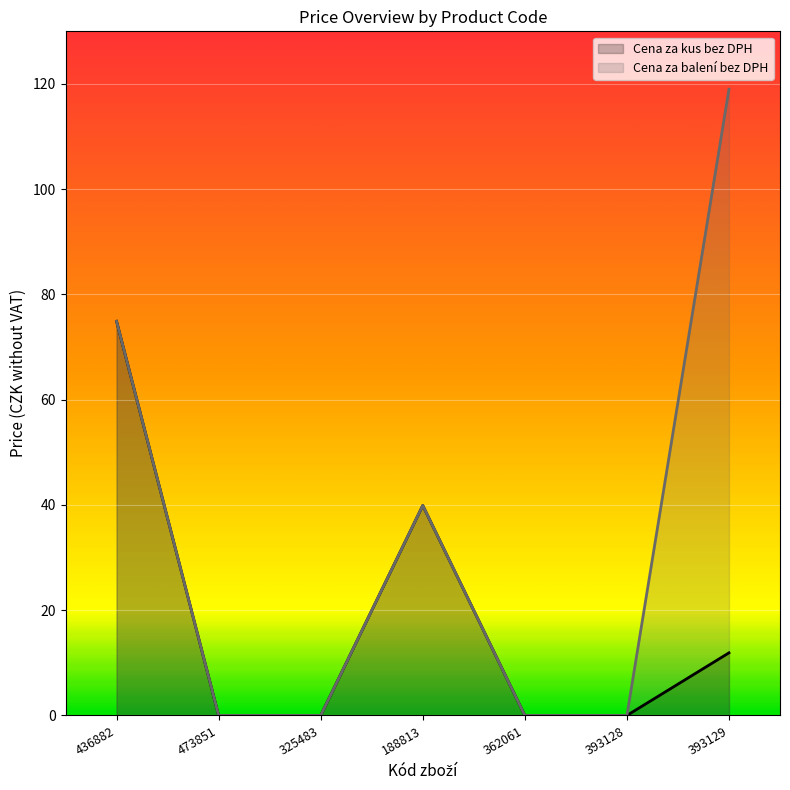

True or false: Cena za balení bez DPH and Cena za kus bez DPH cross at least once.

False